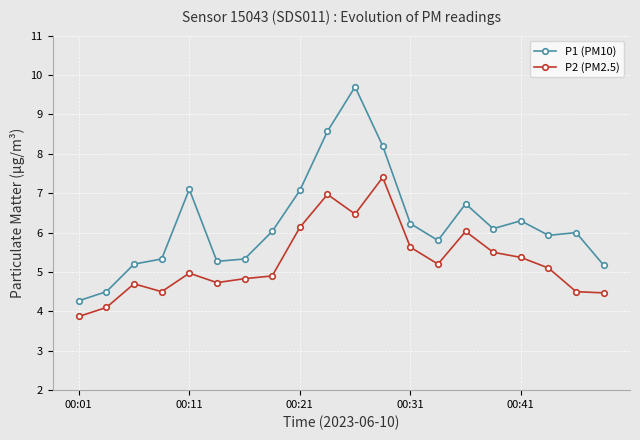

Which series has the largest range (max minus min)?

P1 (PM10)